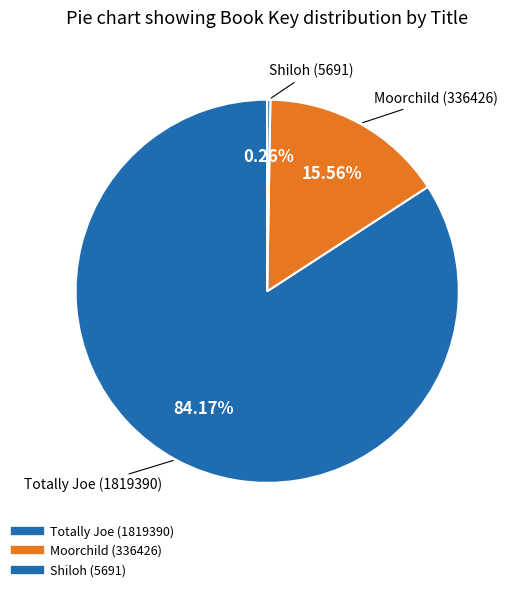

How many segments does this pie chart have?

3